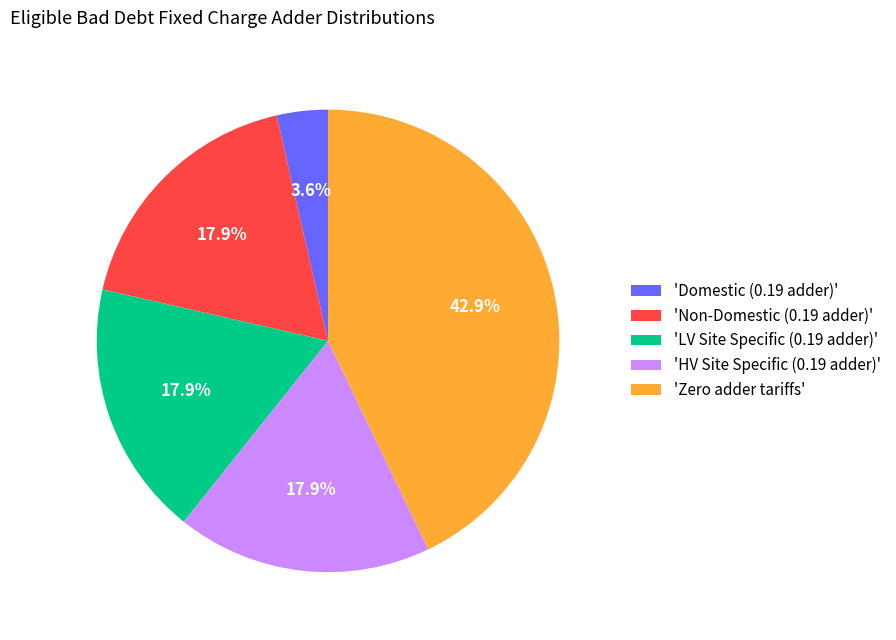

Do 'HV Site Specific (0.19 adder)' and 'LV Site Specific (0.19 adder)' together represent more than half of the pie?

No